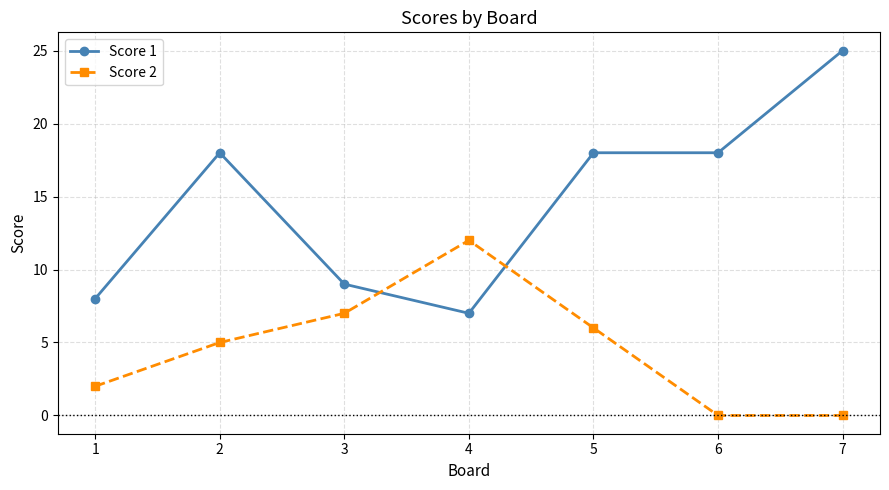

At 5, list the series in order from largest to smallest.

Score 1, Score 2